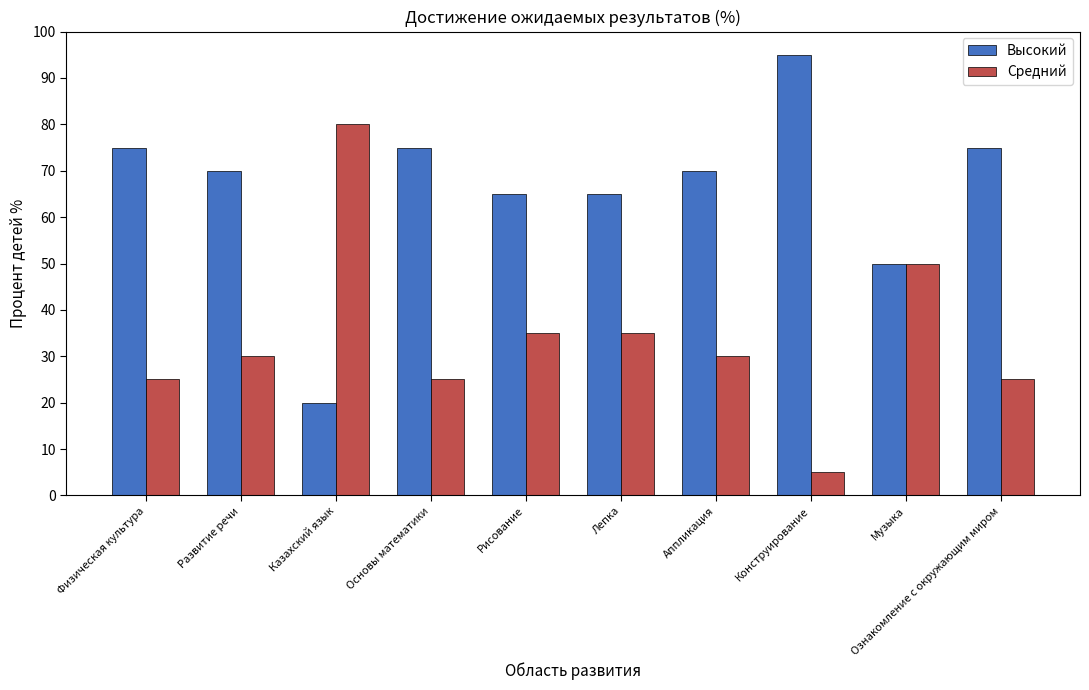

Reading left to right, list all the values displayed in this chart.

Высокий: 75	70	20	75	65	65	70	95	50	75
Средний: 25	30	80	25	35	35	30	5	50	25